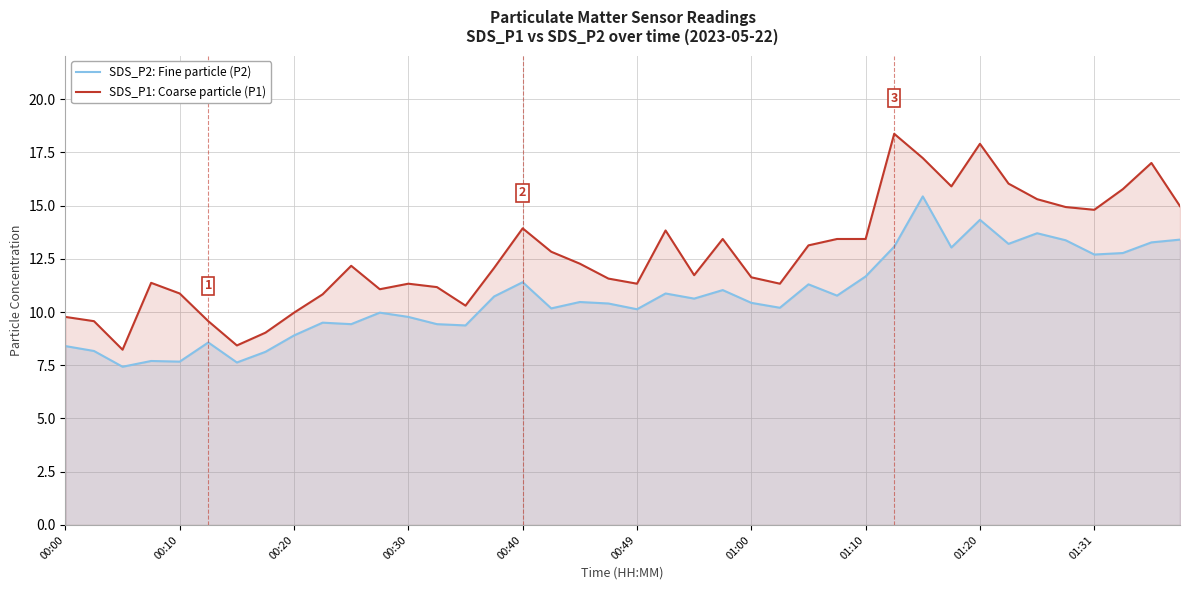

Rank the series by their average value, from highest to lowest.

SDS_P1: Coarse particle (P1), SDS_P2: Fine particle (P2)